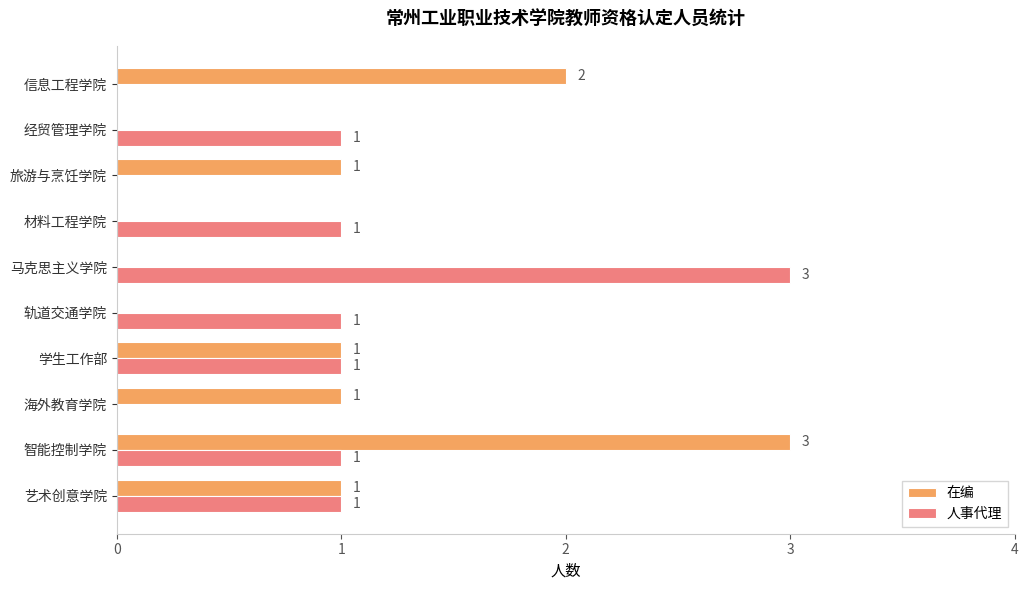

How many 人事代理 values are between 0 and 1?

9